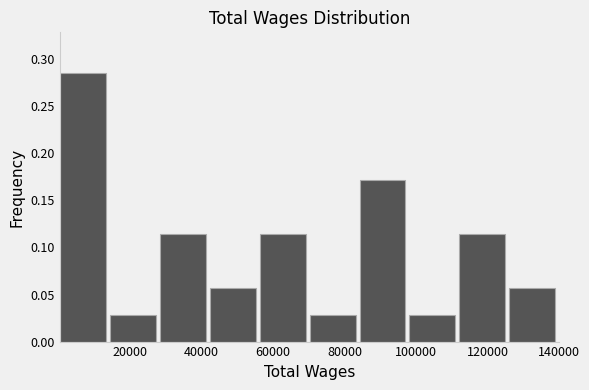

How tall is the bar that spans 28000 to 42000 on the x-axis? Neither the bar edges nor the heights are printed on the chart, so give them approximately, as read against the axes.

0.115